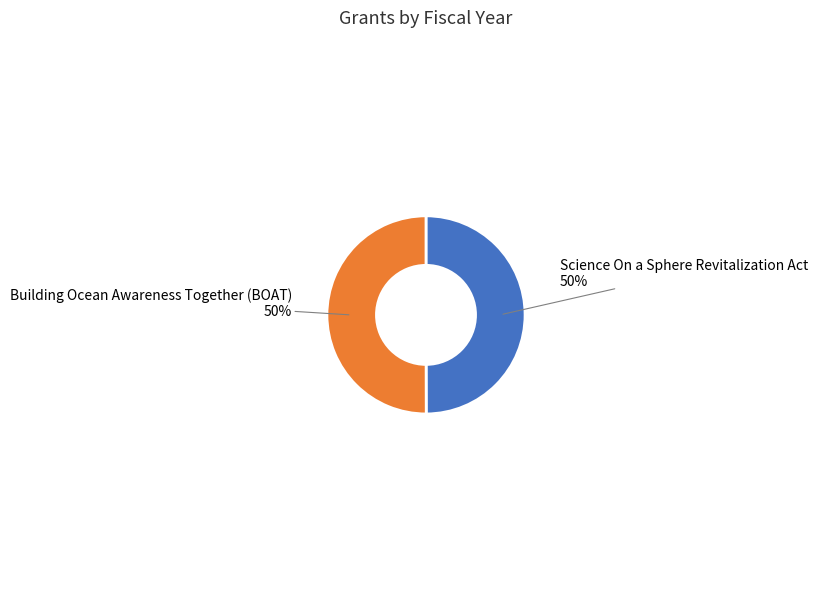

To the nearest percent, what is the average slice percentage?

50%